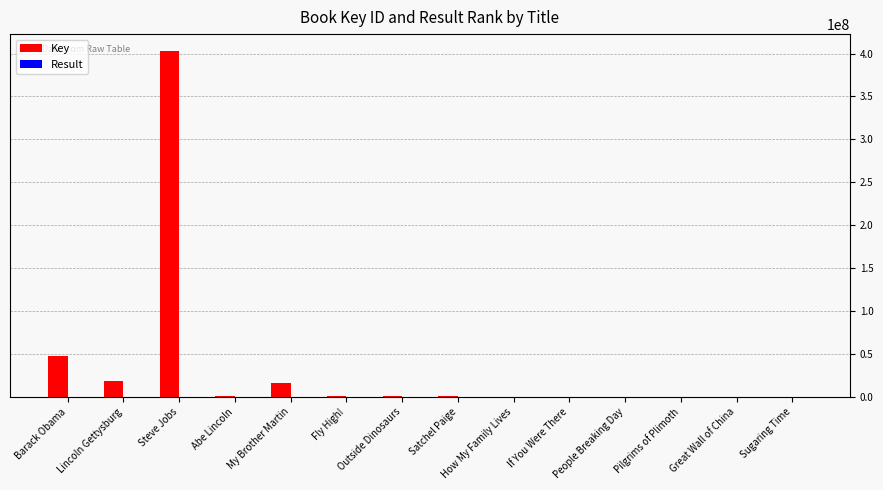

True or false: Key has a value of 18935734 at Lincoln Gettysburg.

True